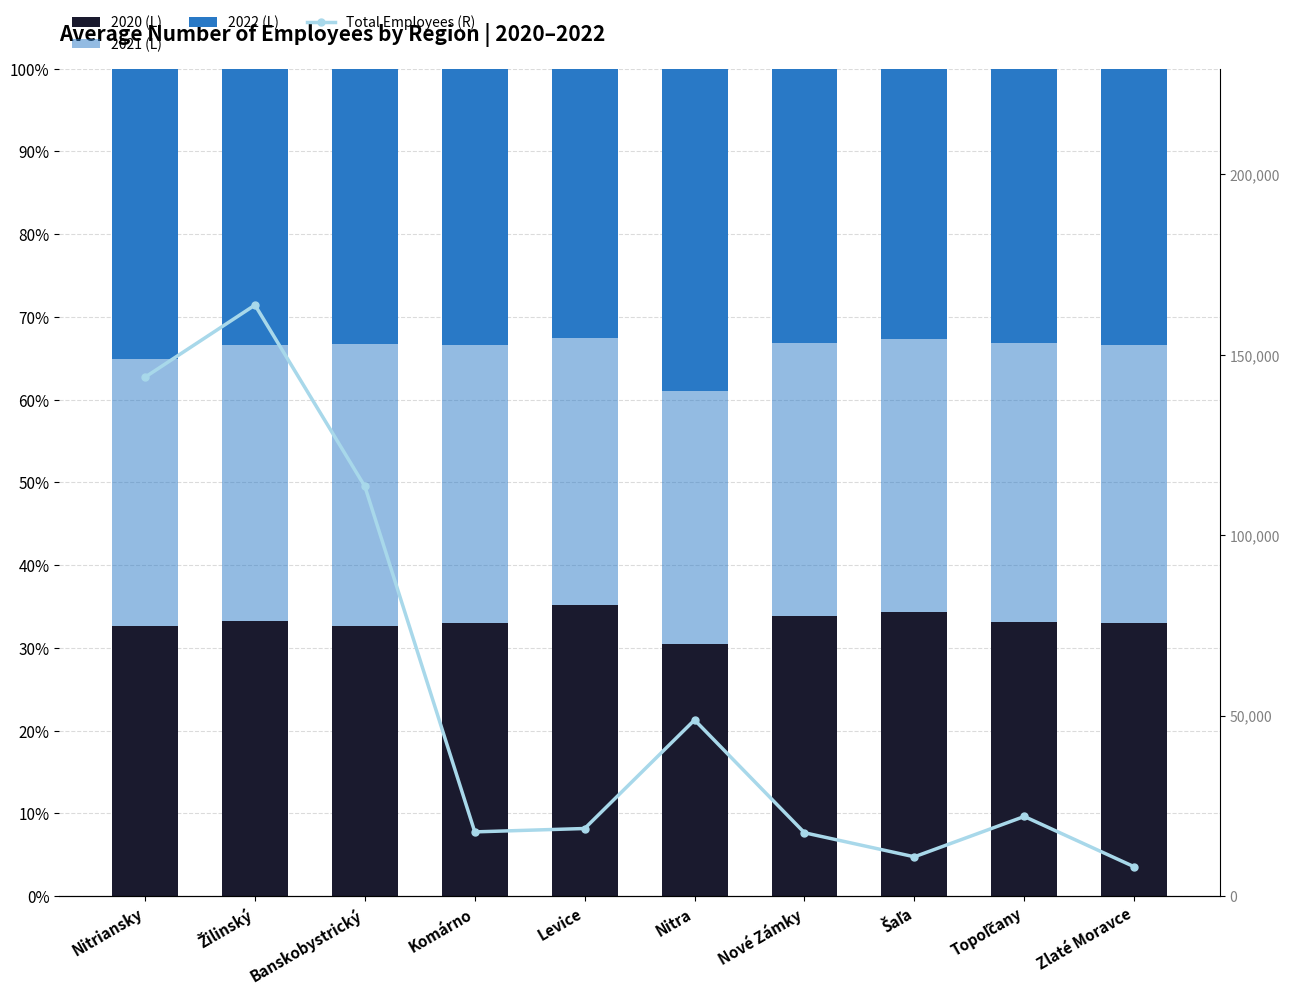

At which label is 2021 (L) closest to 0?

Nitra